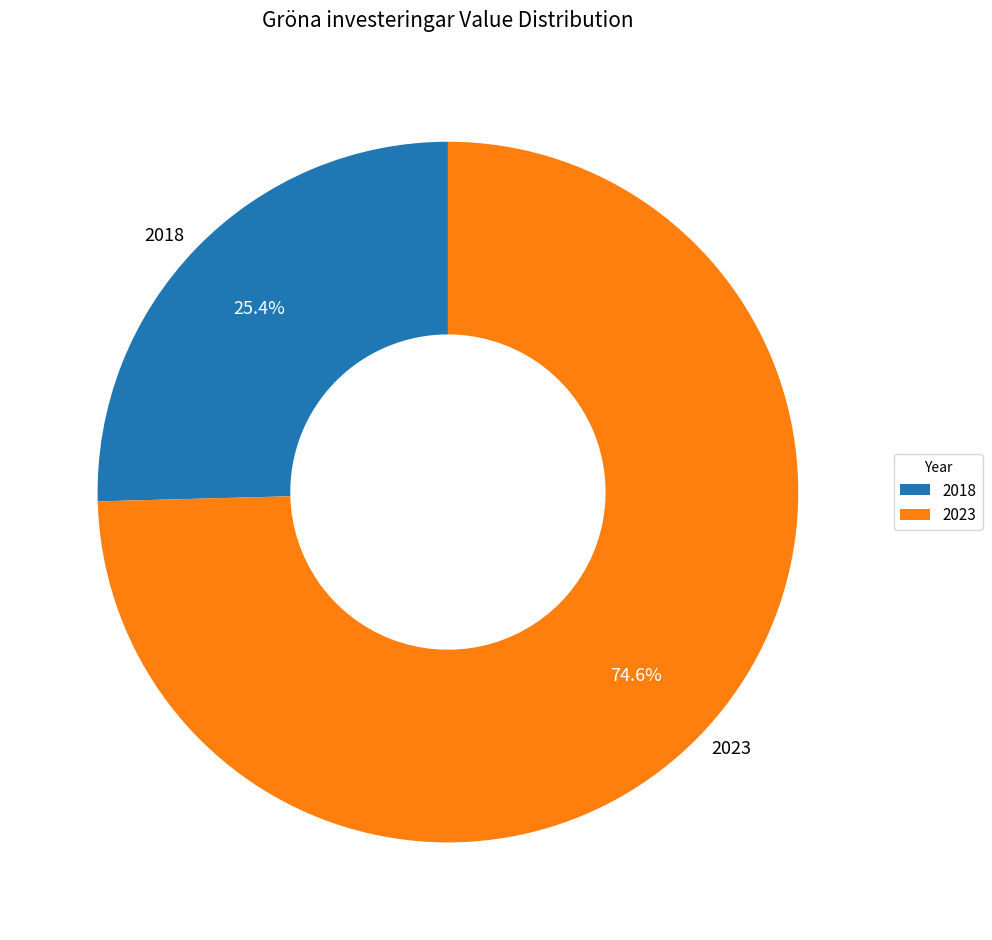

Does 2018 account for over 50% of the chart?

No